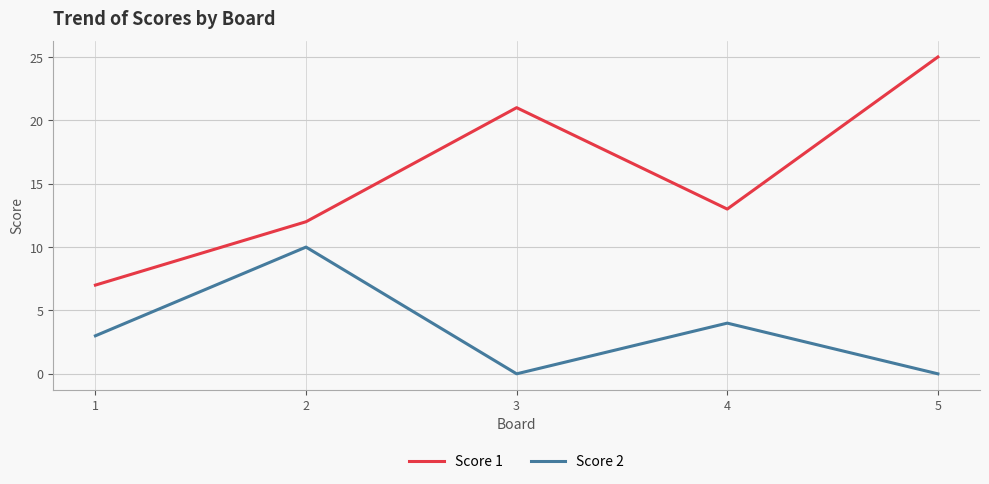

True or false: Score 2 and Score 1 intersect in this chart.

False